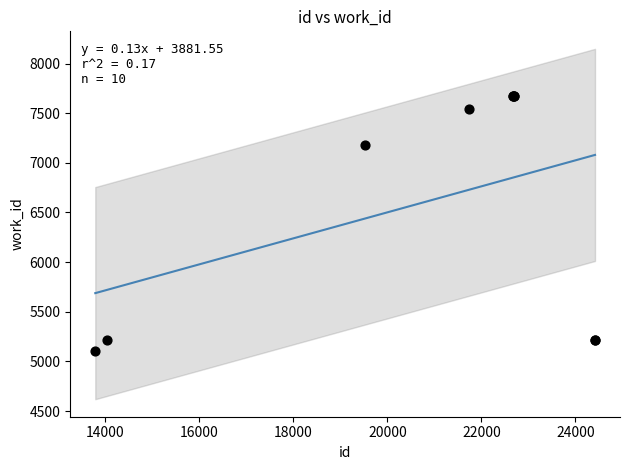

What Y value in the scatter plot is closest to 6386?

7176